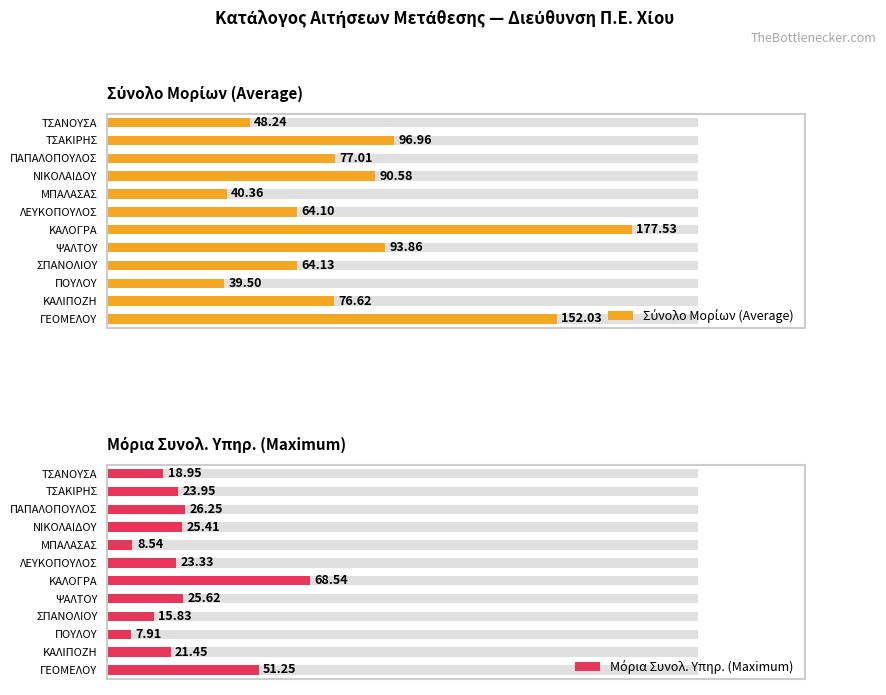

List the series in order of their peak value, highest first.

Σύνολο Μορίων (Average), Μόρια Συνολ. Υπηρ. (Maximum)